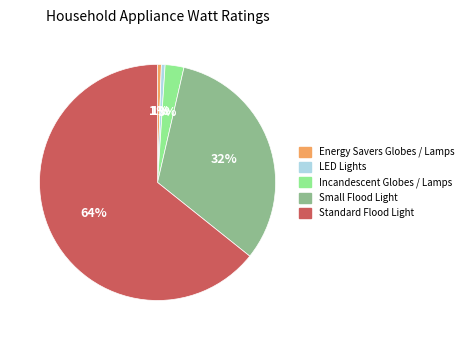

How many segments does this pie chart have?

5